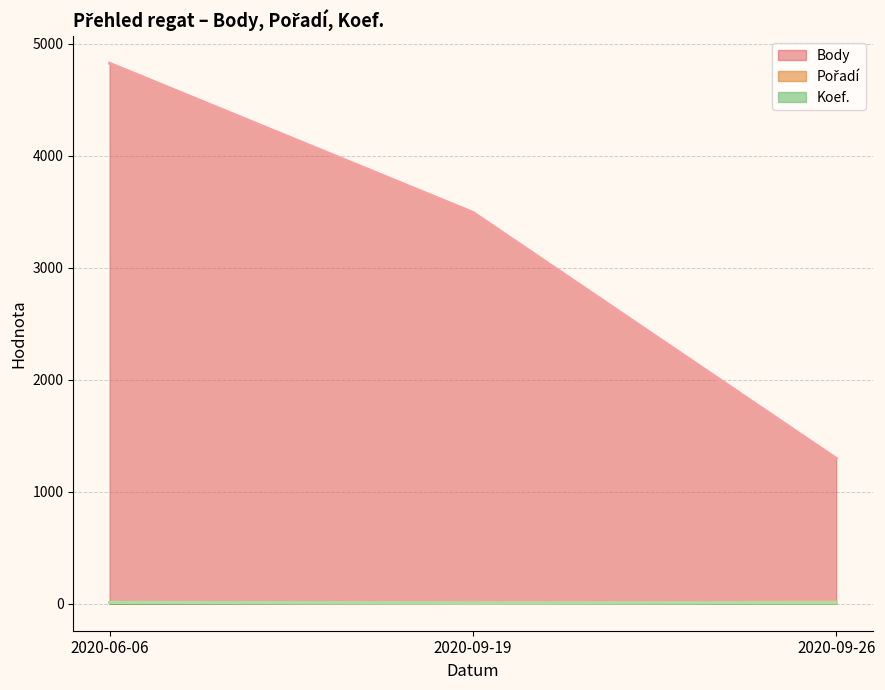

What is the difference between the maximum and minimum values in the Koef. series?

5